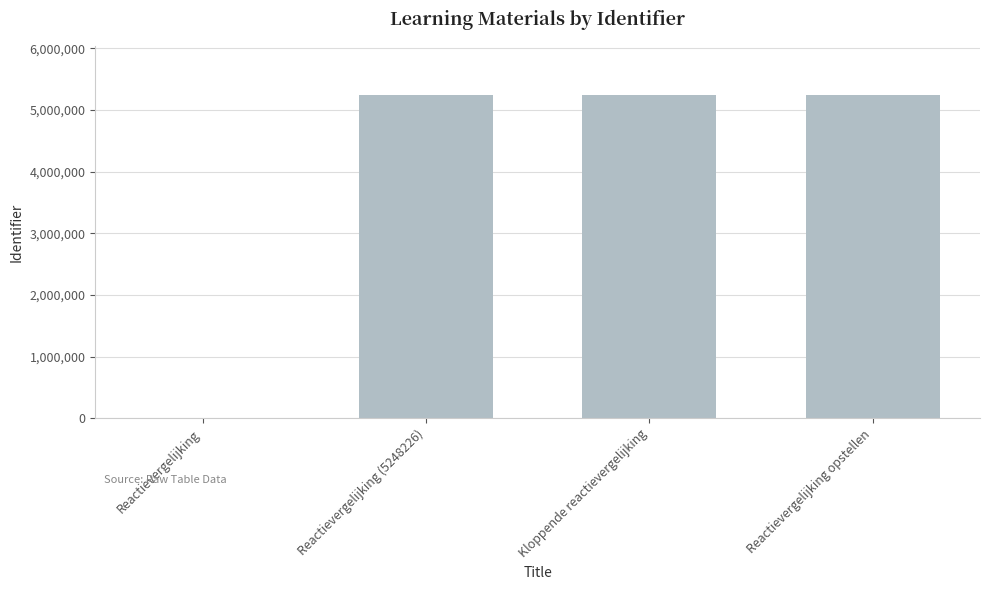

What is the sum of all values?

15744702